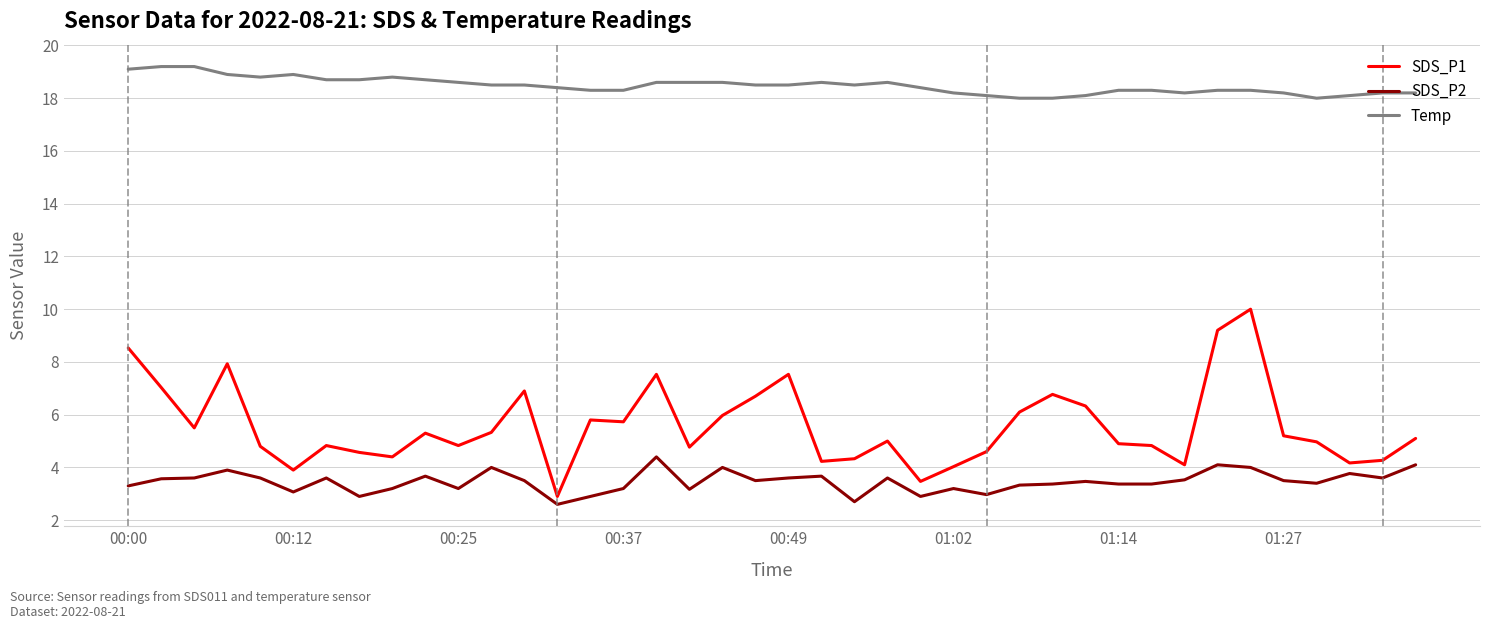

Rank the series by their maximum value, from highest to lowest.

Temp, SDS_P1, SDS_P2